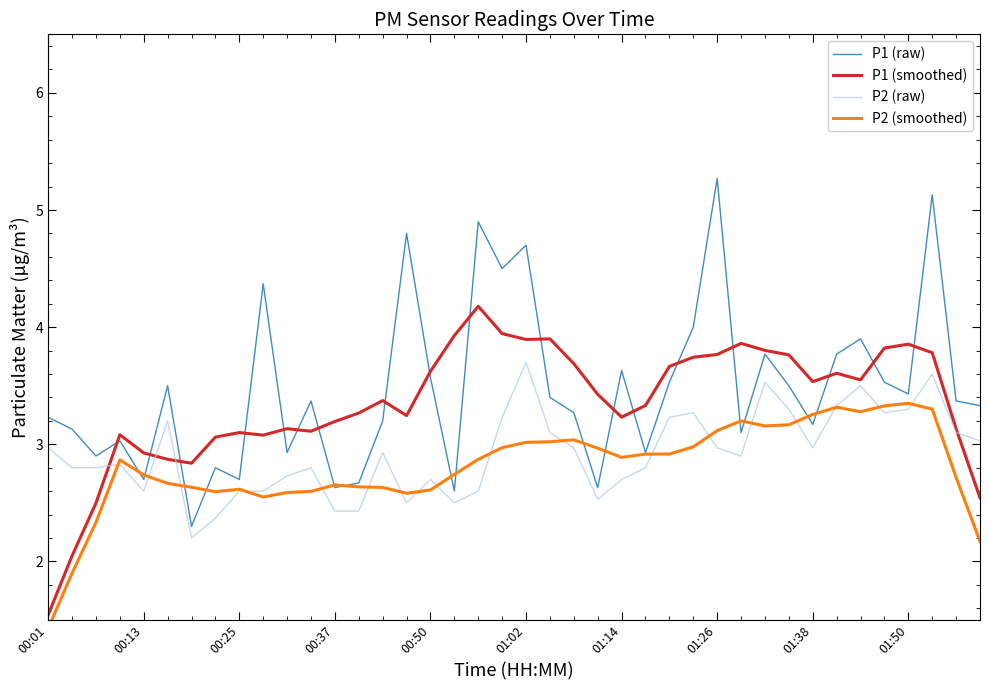

True or false: P1 (raw) and P1 (smoothed) cross at least once.

True